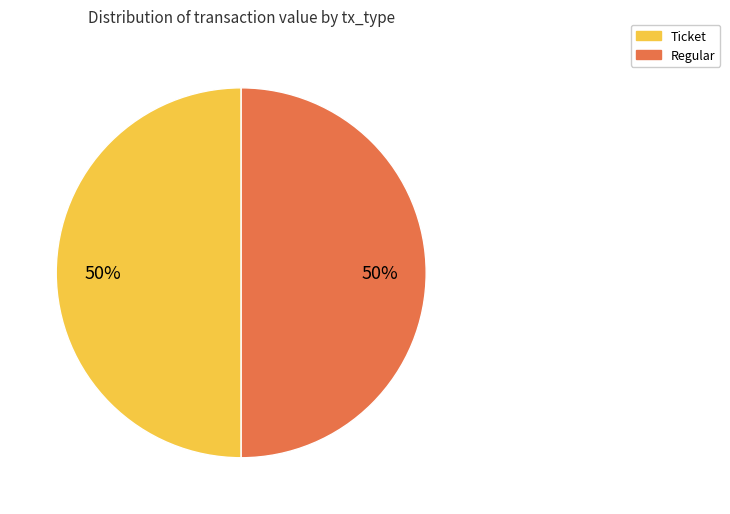

The Regular slice represents 62% of the pie. True or false?

False